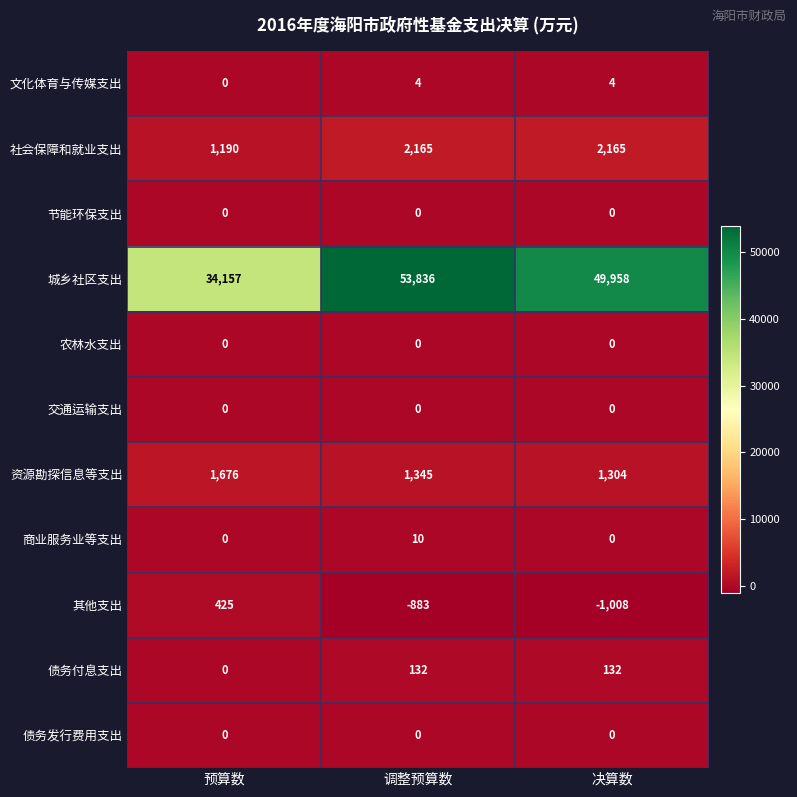

At which label does 资源勘探信息等支出 reach its peak?

预算数